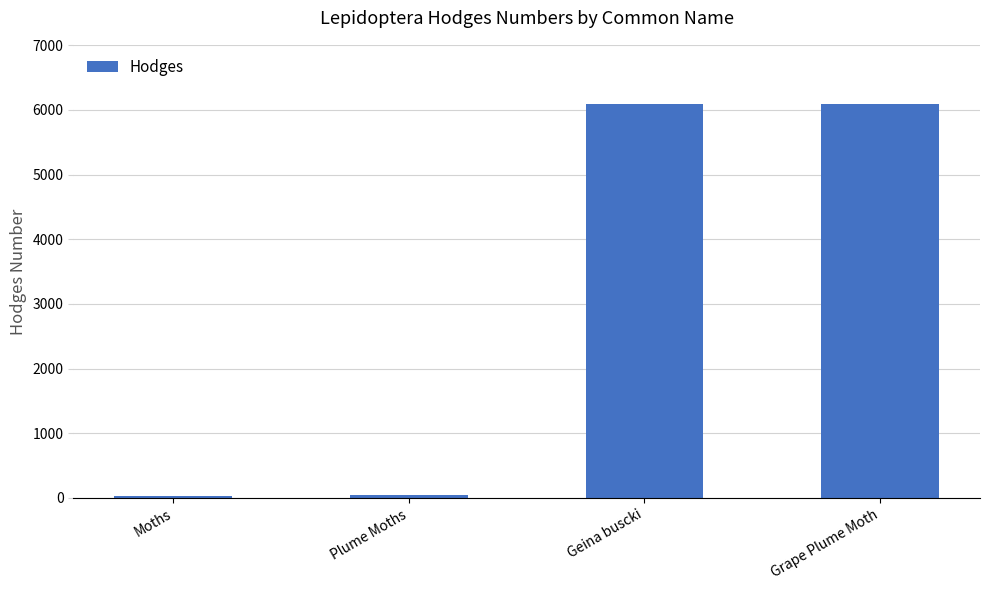

What is the minimum value shown in the chart?

29.0